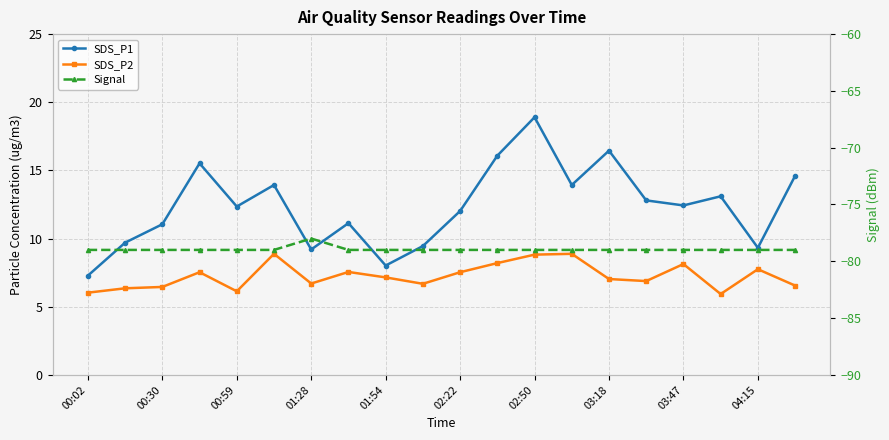

Reading left to right, transcribe all the data shown in this chart.

SDS_P1: 7.3	9.7	11.1	15.5	12.3	13.9	9.2	11.1	8.0	9.4	12.0	16.1	18.9	13.9	16.4	12.8	12.4	13.1	9.3	14.6
SDS_P2: 6.0	6.3	6.5	7.5	6.1	8.9	6.7	7.5	7.2	6.7	7.5	8.2	8.8	8.9	7.0	6.9	8.1	5.9	7.8	6.5
Signal: -79.0	-79.0	-79.0	-79.0	-79.0	-79.0	-78.0	-79.0	-79.0	-79.0	-79.0	-79.0	-79.0	-79.0	-79.0	-79.0	-79.0	-79.0	-79.0	-79.0